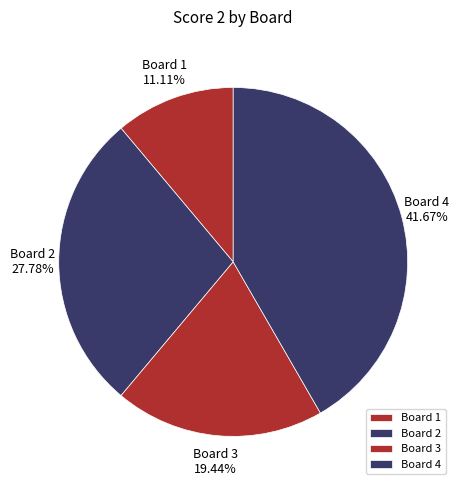

Rank the categories by value from highest to lowest.

Board 4, Board 2, Board 3, Board 1